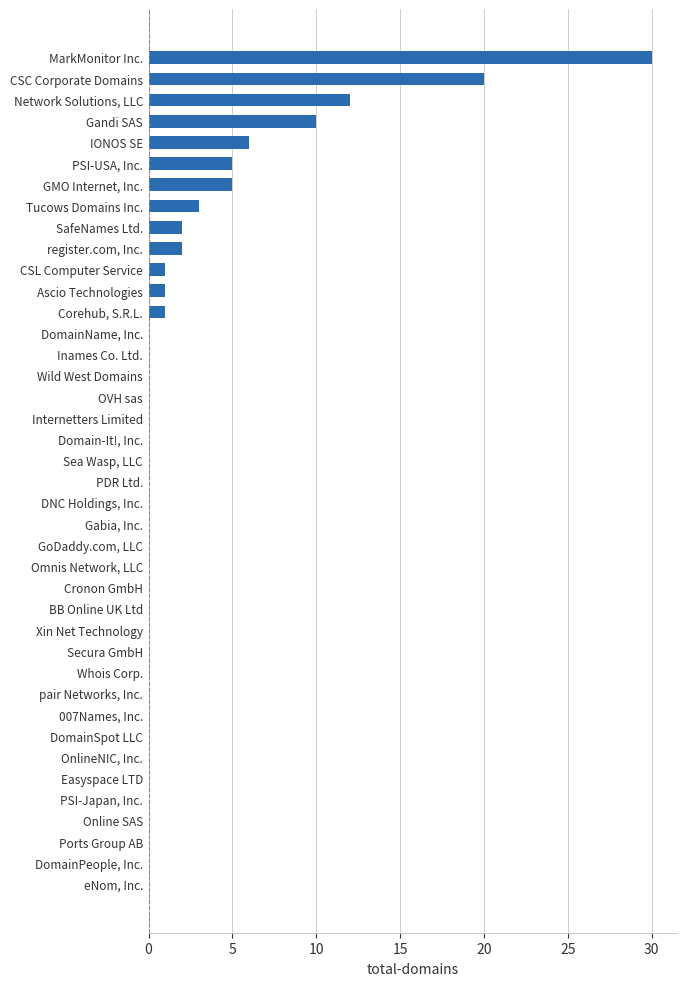

At which category does the chart reach its peak across all series?

MarkMonitor Inc.